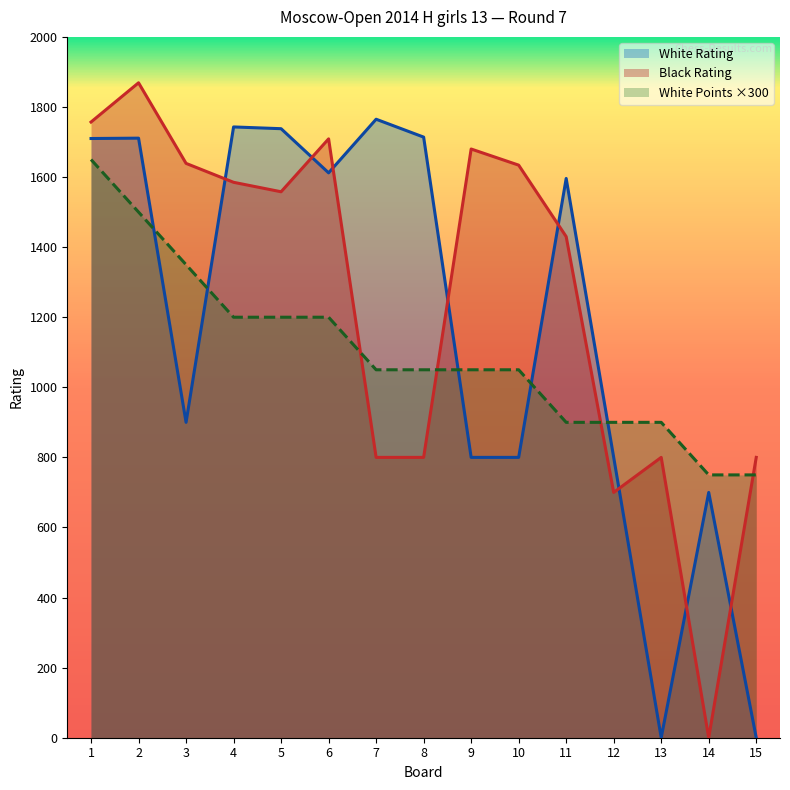

At which label does Black Rating first exceed 1558?

1